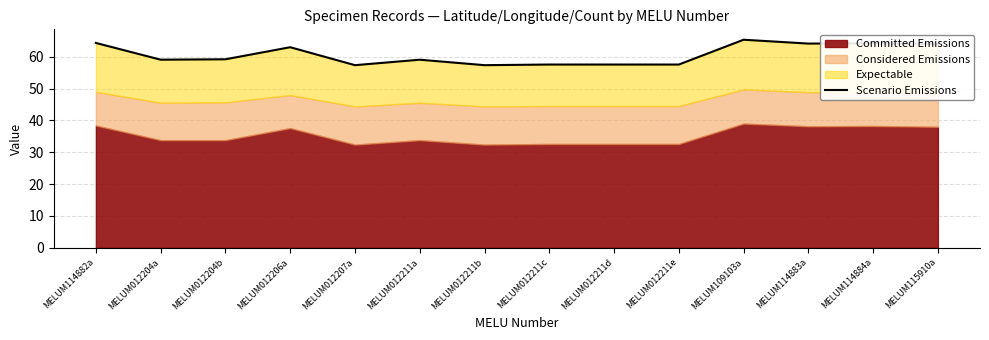

Is it true that the value at MELUM012211c is 13.8?

False